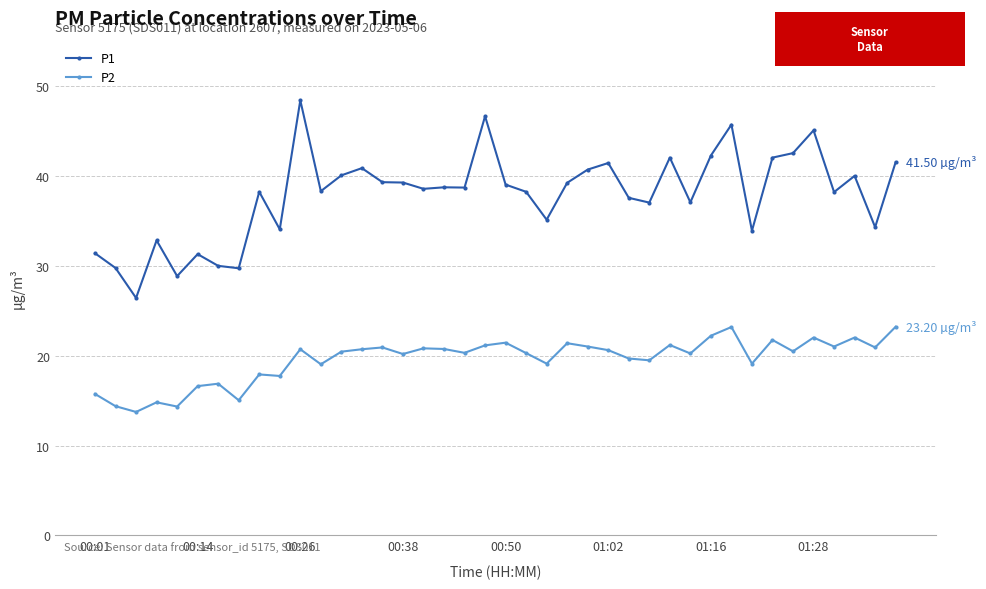

Which series has the largest total across all categories?

P1